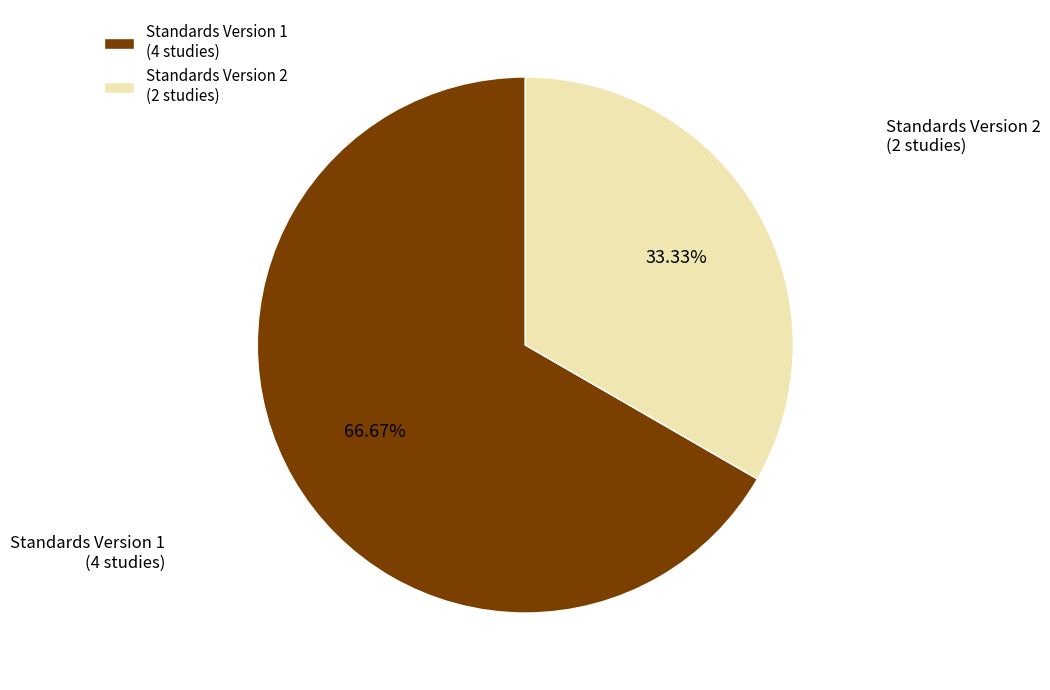

Combined, do Standards Version 1 and Standards Version 2 account for over 50%?

Yes